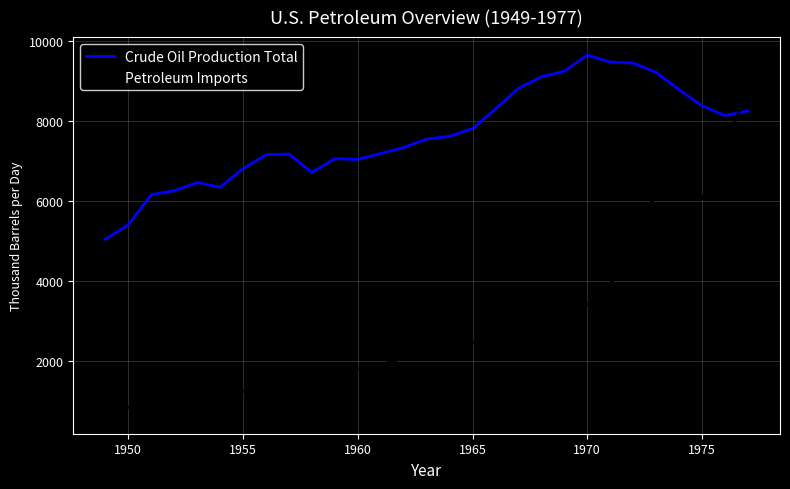

How many times do Crude Oil Production Total and Petroleum Imports cross each other?

1